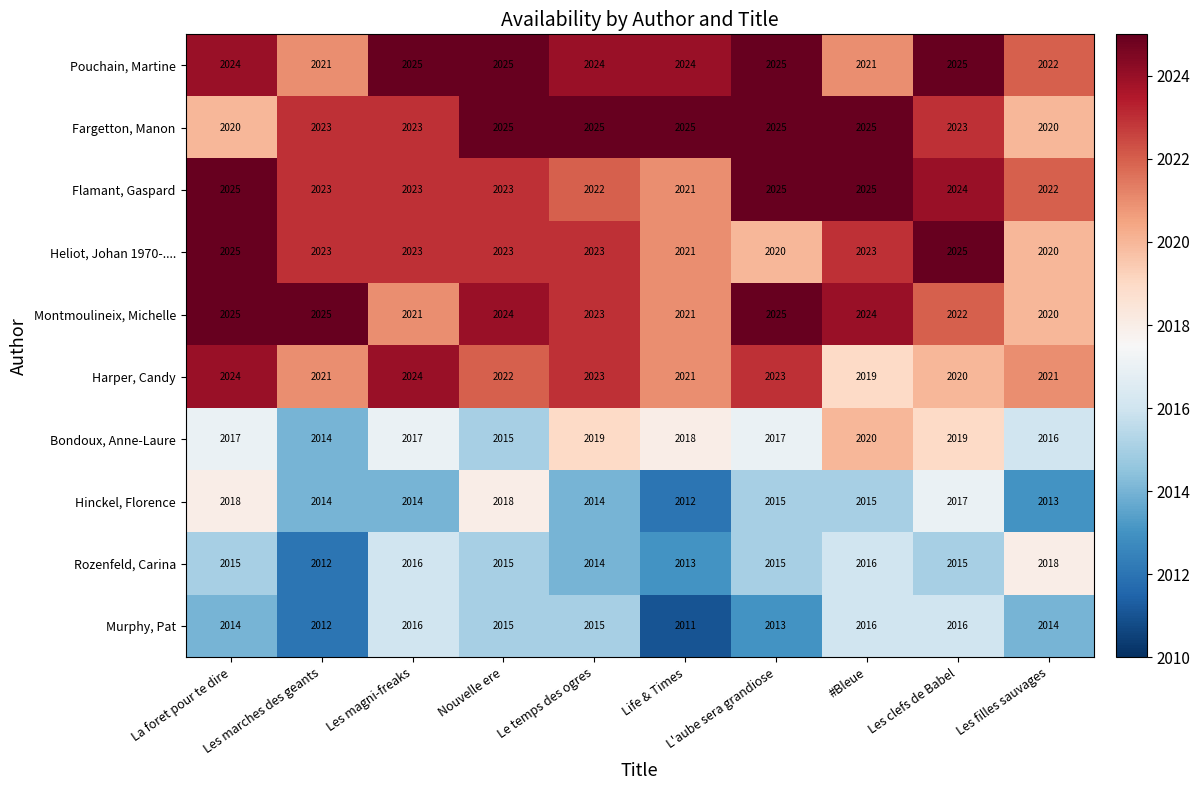

Is it true that Flamant, Gaspard equals 2022 at Le temps des ogres?

True